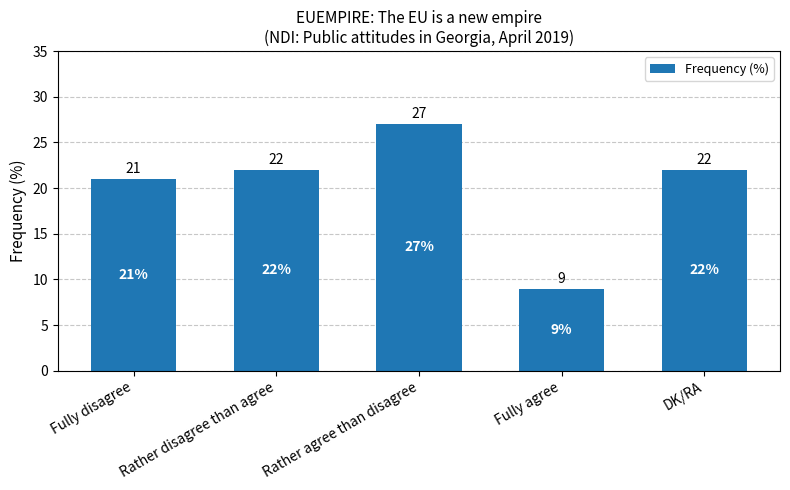

What is the label of the 4th bar from the right?

Rather disagree than agree